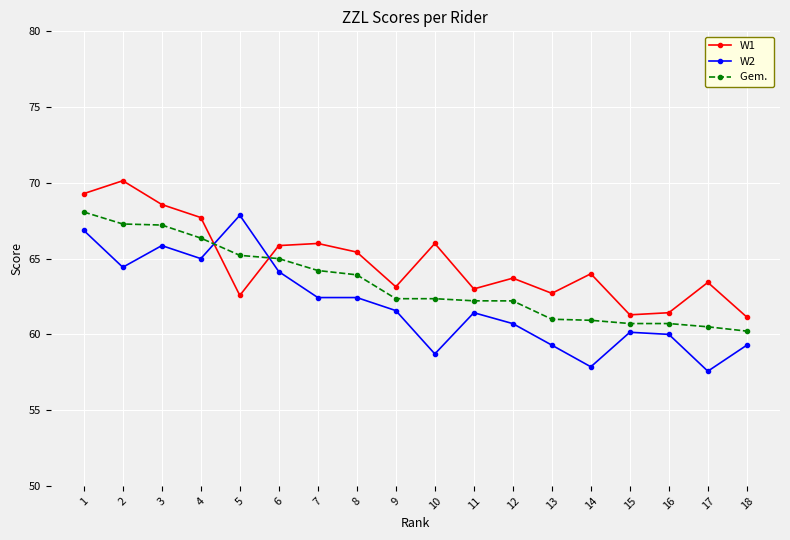

What is the spread (max minus min) of values at 14?

6.1